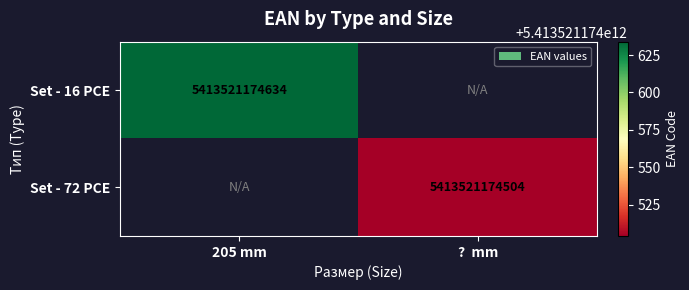

Is it true that Set - 72 PCE equals 5413521174504 at ?  mm?

True